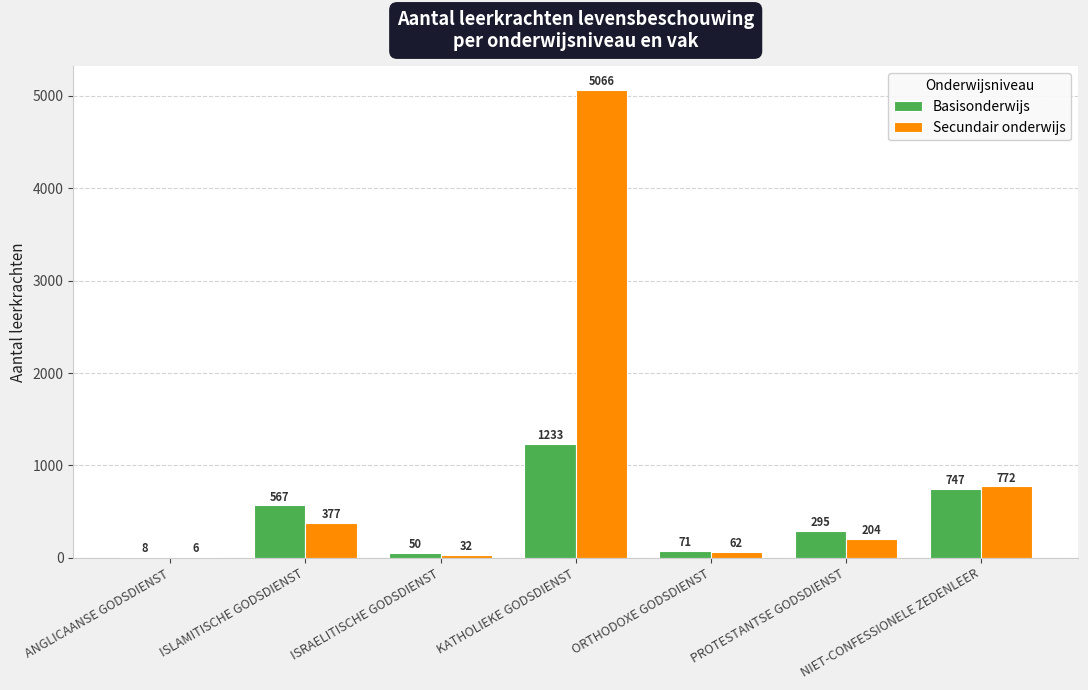

What is the maximum value for Secundair onderwijs?

5066